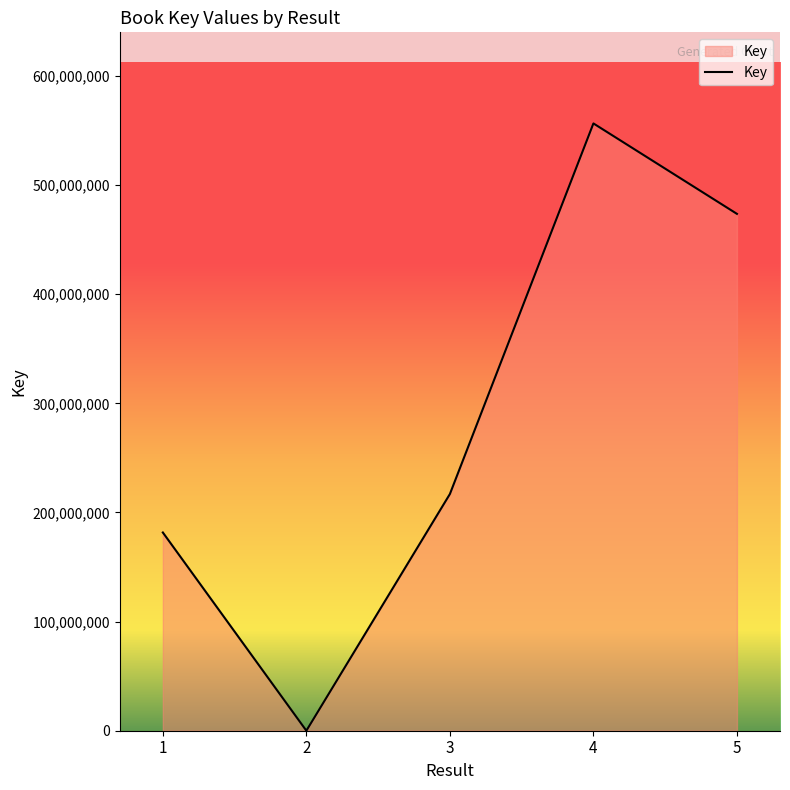

How many lines are shown in the chart?

1